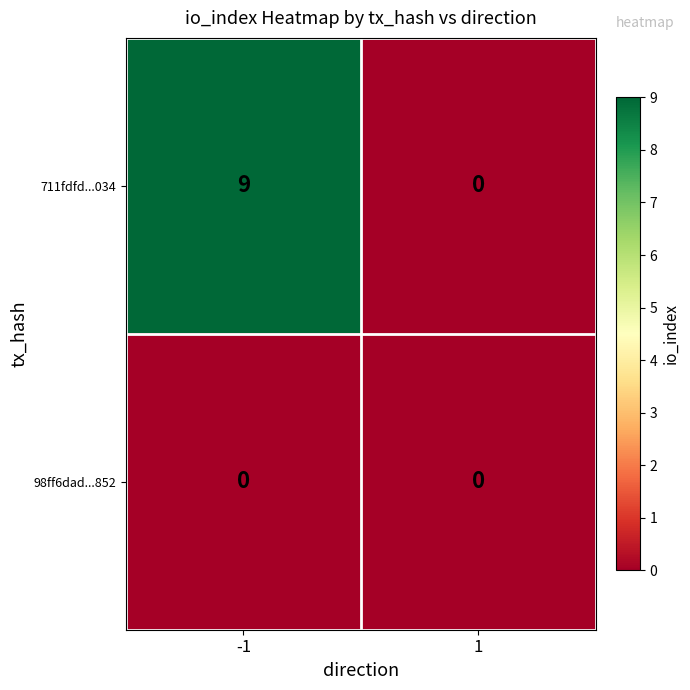

The 711fdfd...034 series shows 0 at 1. True or false?

True